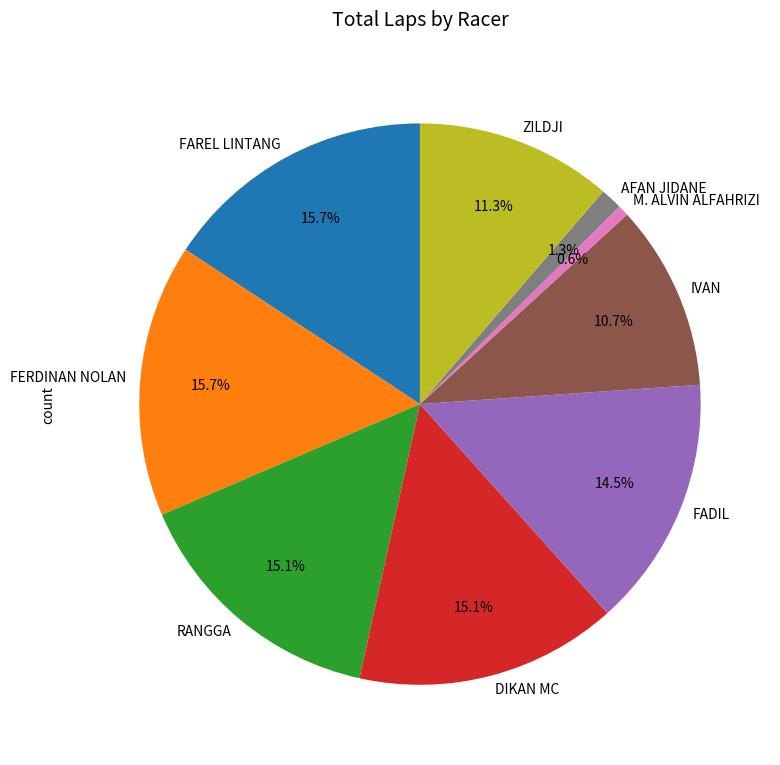

The IVAN slice represents 11% of the pie. True or false?

True